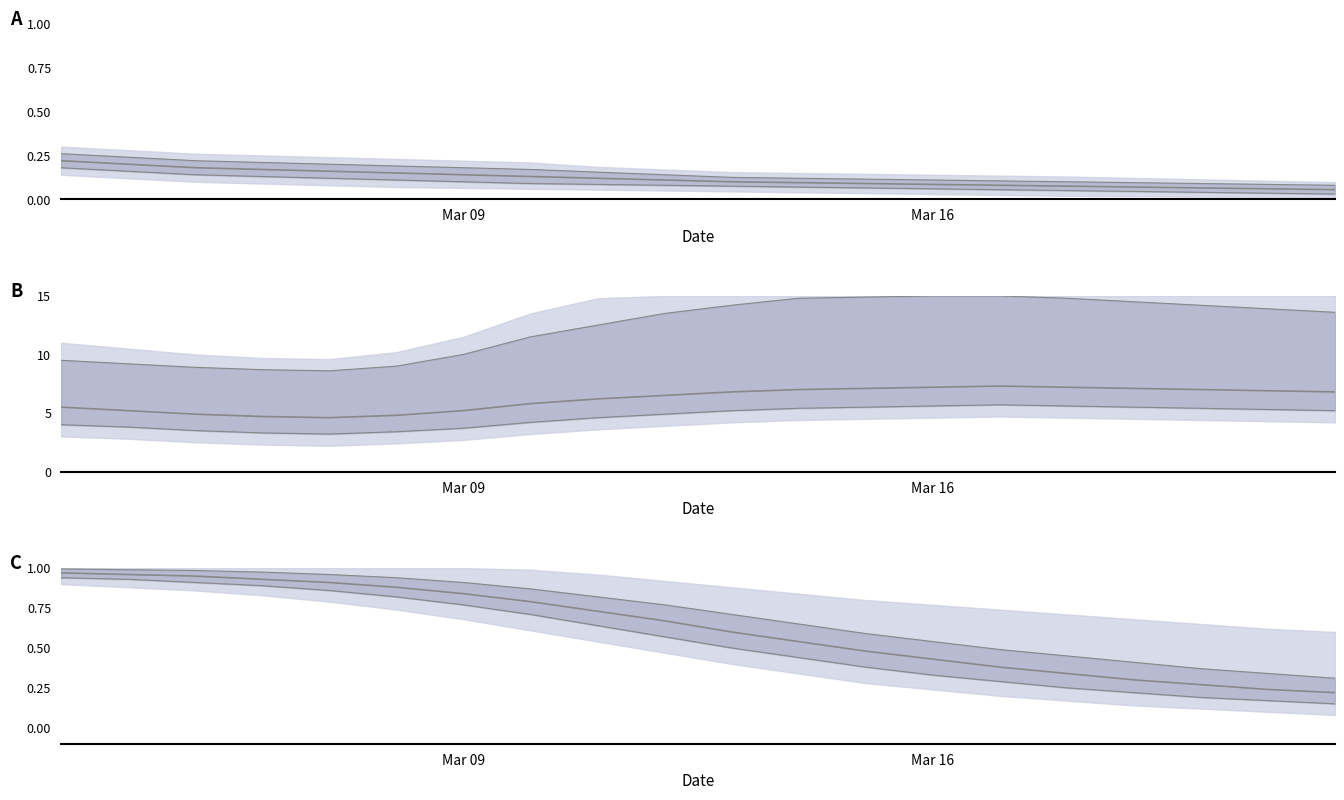

How many interior local valleys does the P2 series have?

1